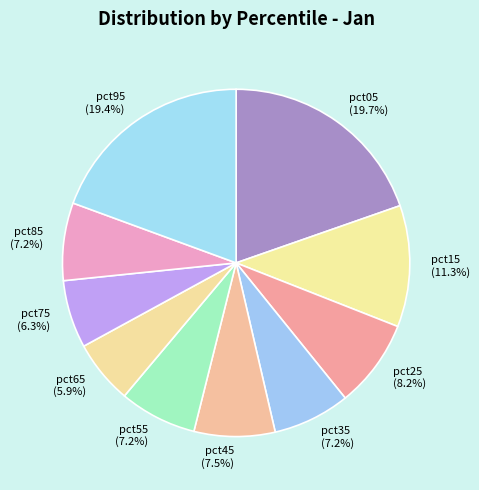

Is pct05 the majority of the pie?

No